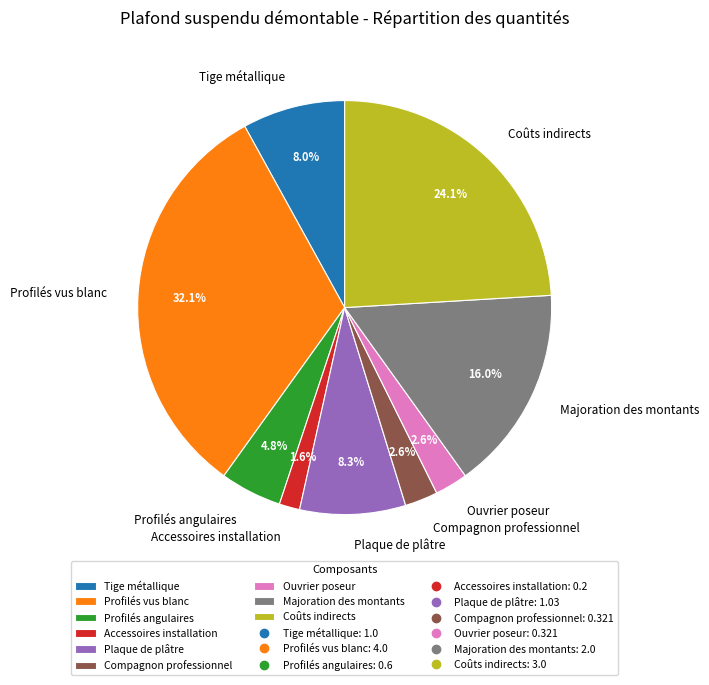

To the nearest percent, what is the average slice percentage?

11%